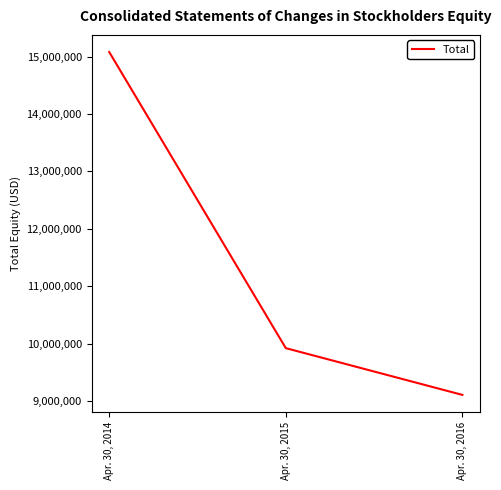

At which category does the chart reach its minimum across all series?

Apr. 30, 2016